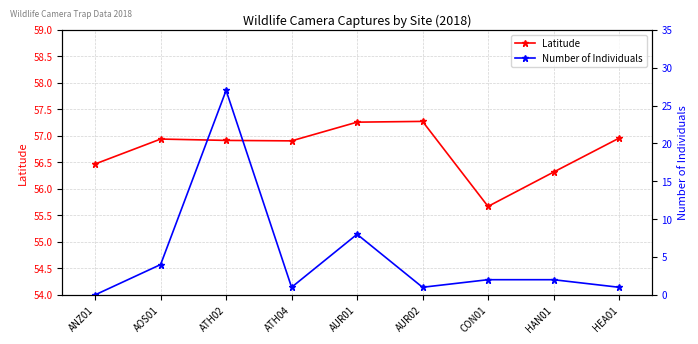

What is the difference between the second highest and second lowest values in the Latitude series?

0.9